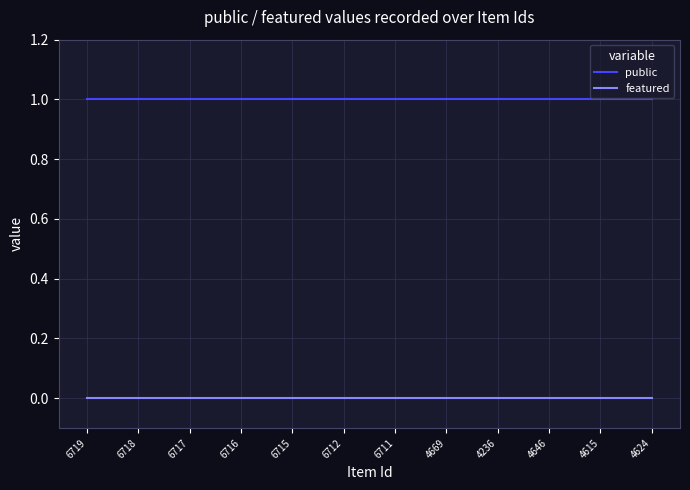

What position from the left is 4646?

10